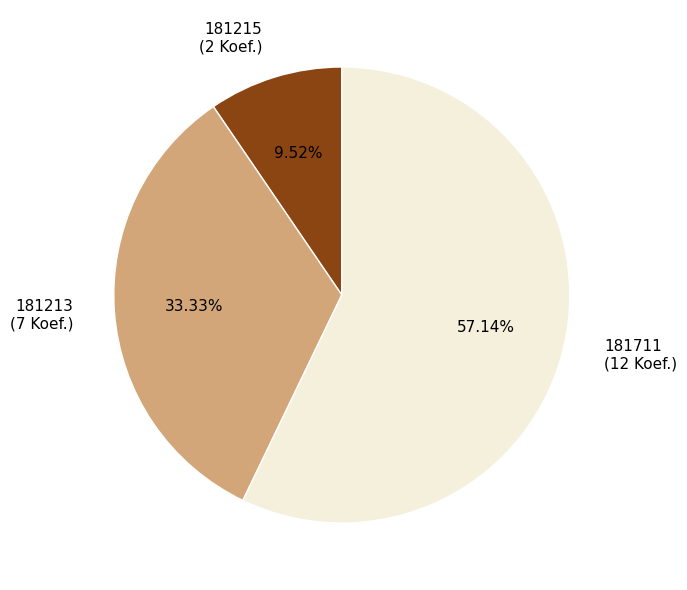

What is the ratio of the value at 181215 to the value at 181711?

0.2